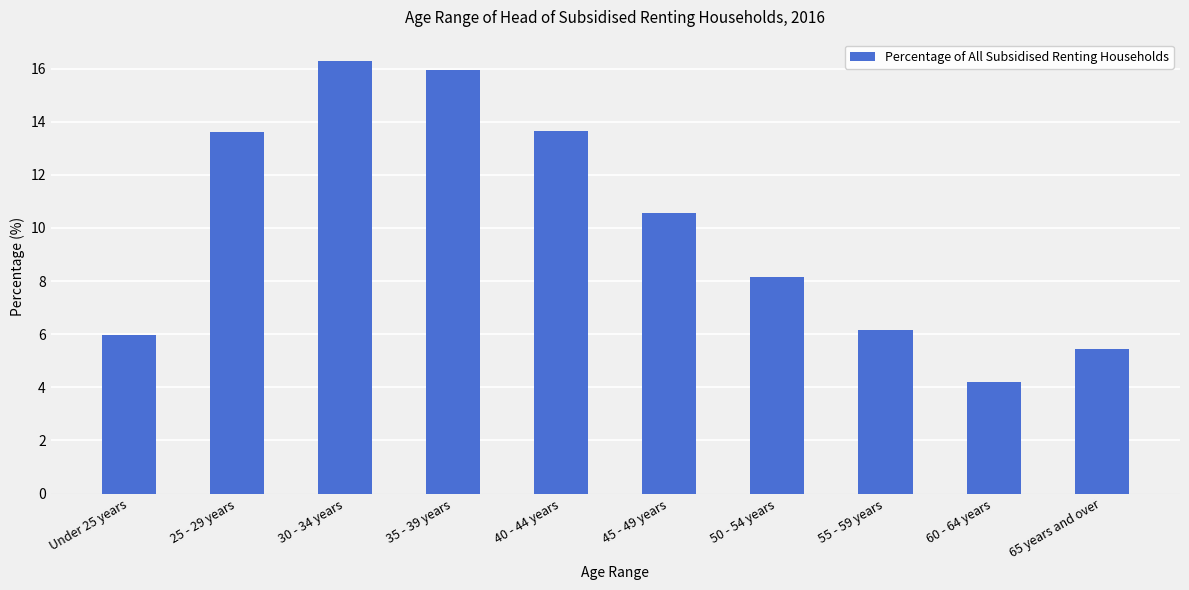

What is the average value?

10.0